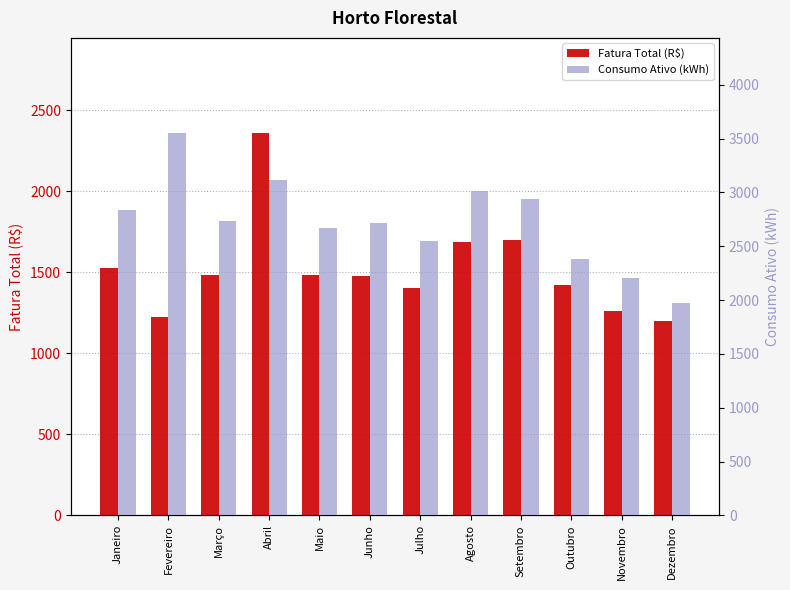

How many bars are there in total?

24